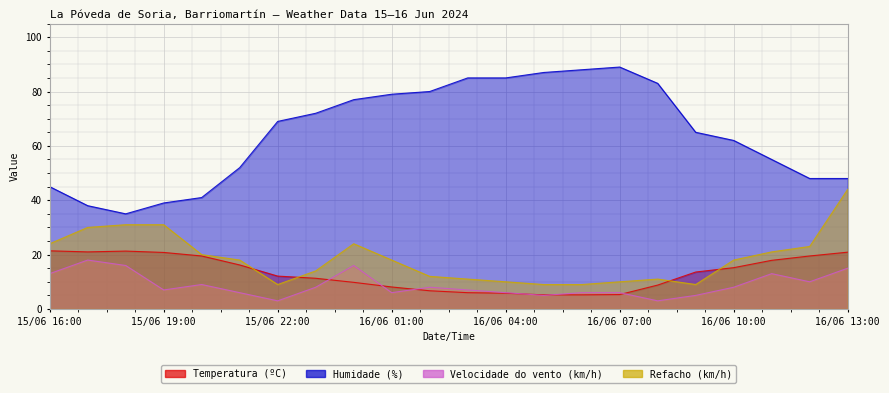

True or false: Velocidade do vento (km/h) and Humidade (%) cross at least once.

False